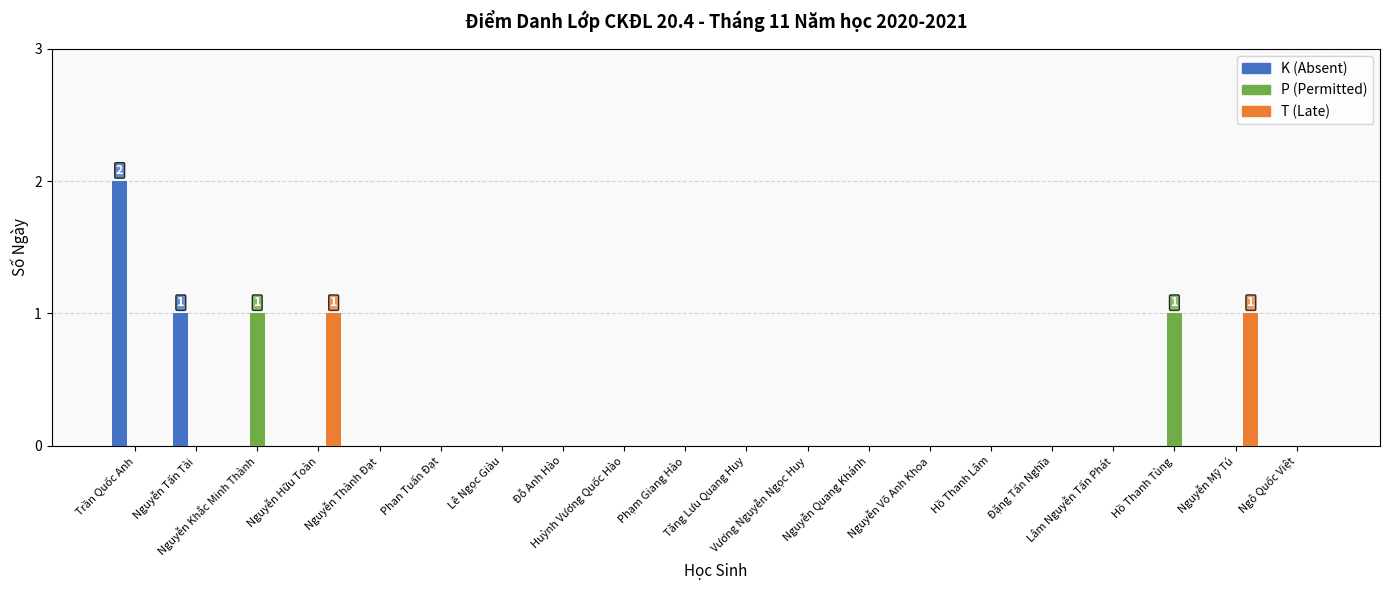

Which series has the largest total across all categories?

K (Absent)